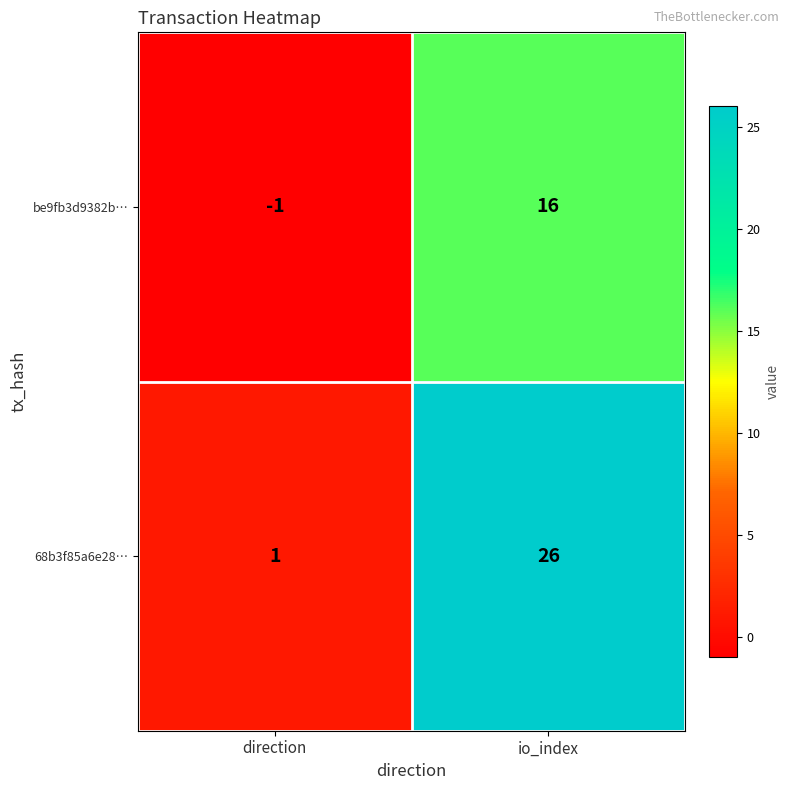

Is it true that be9fb3d9382b… equals 0 at direction?

False